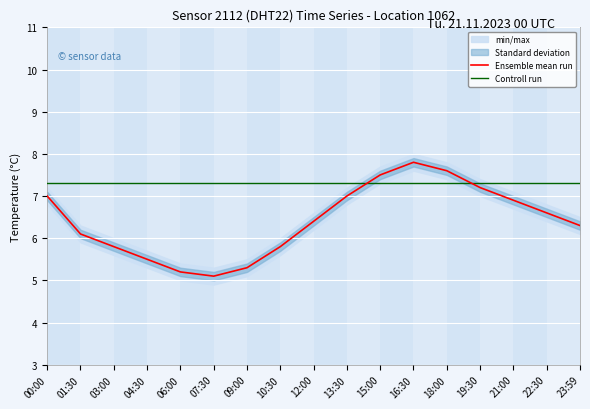

Rank the series at 22:30 from highest to lowest value.

Controll run, Ensemble mean run